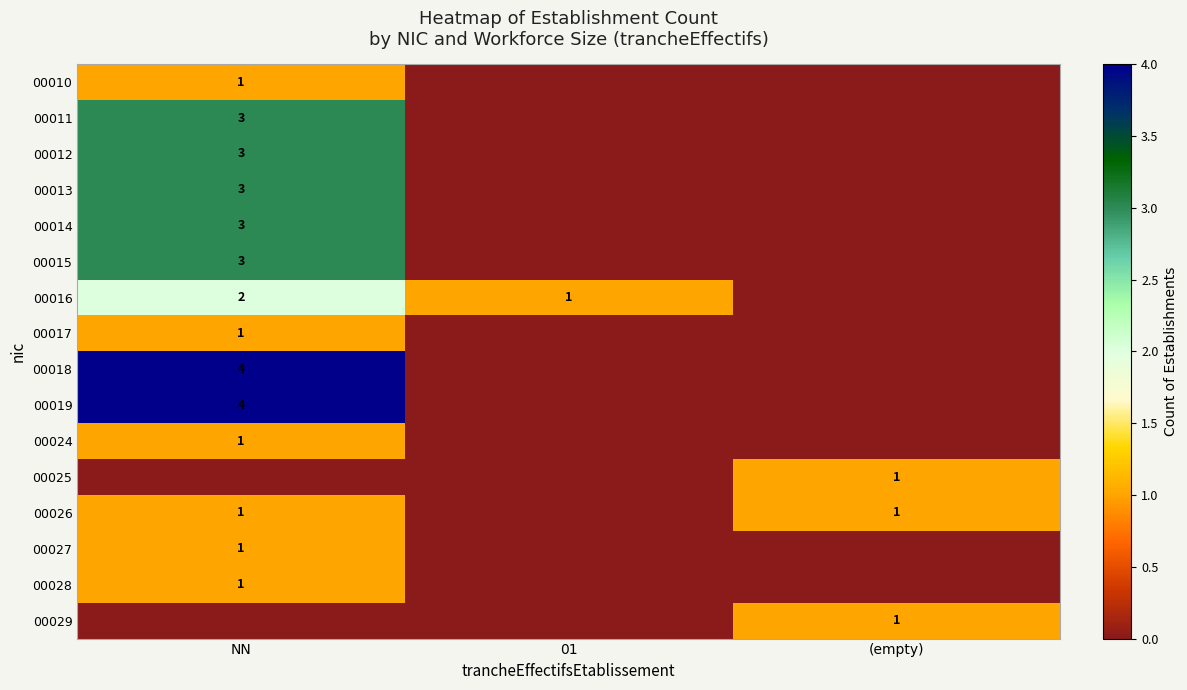

Between 01 and NN, which is larger?

NN